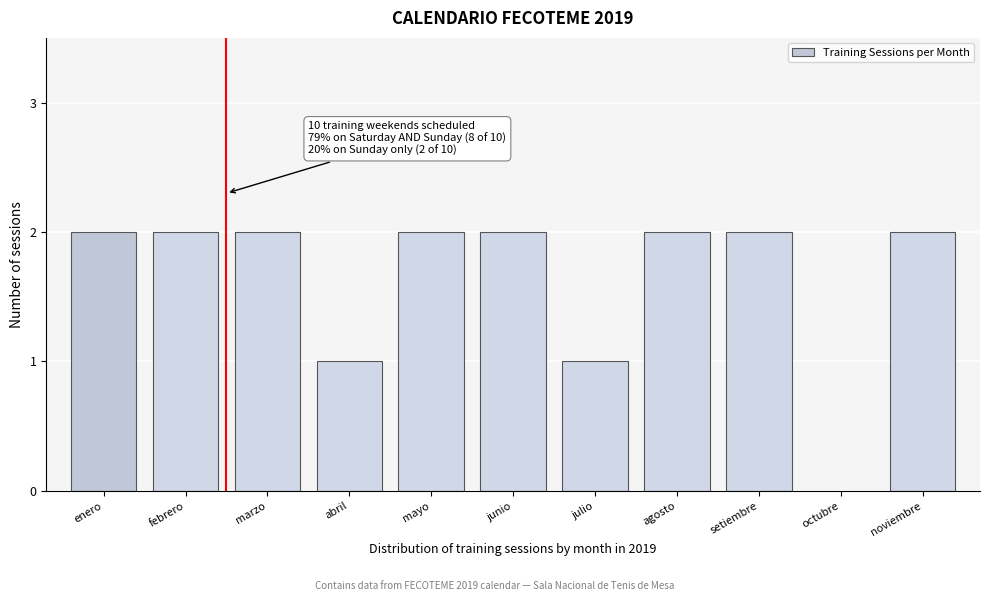

Reading left to right, what are all the values shown in this chart?

enero=2	febrero=2	marzo=2	abril=1	mayo=2	junio=2	julio=1	agosto=2	setiembre=2	noviembre=2